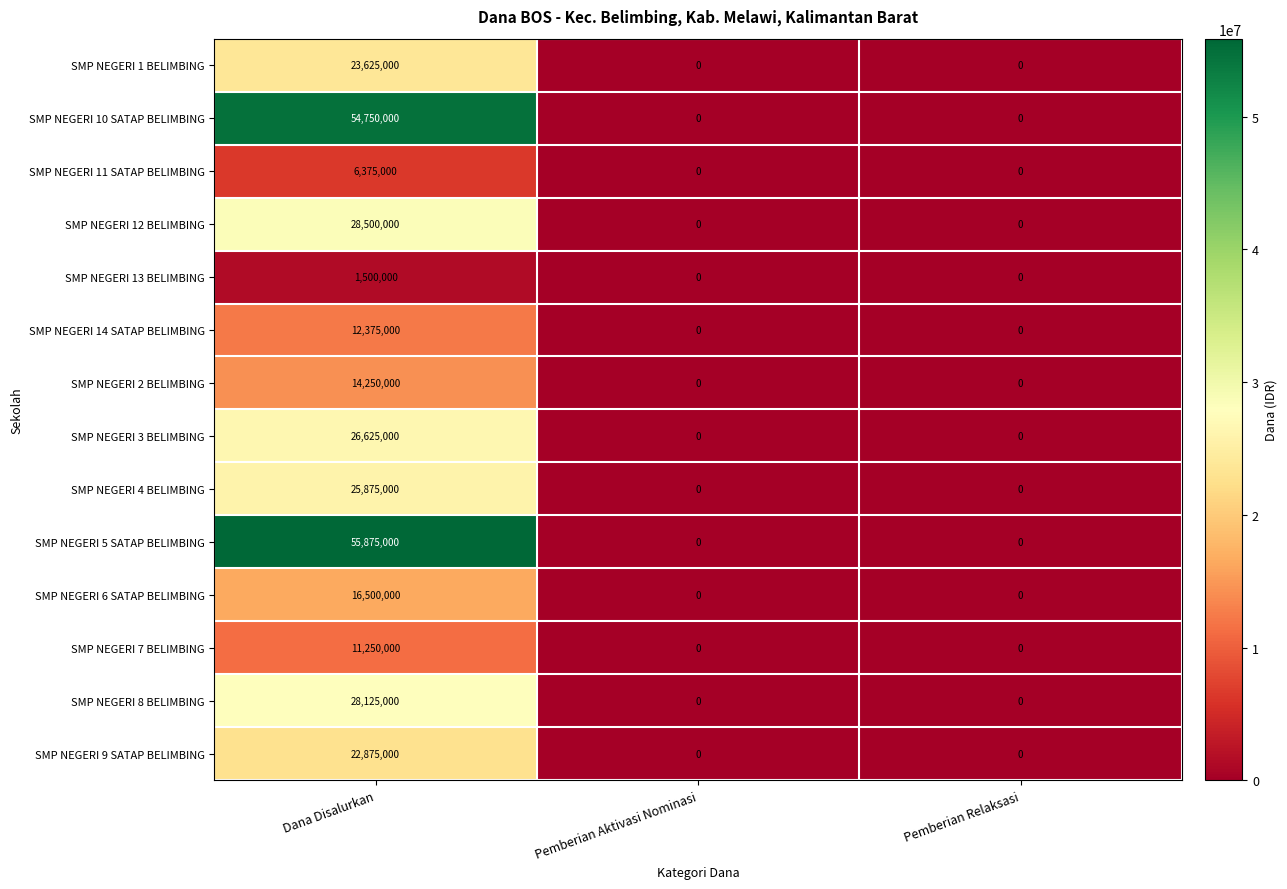

The value of SMP NEGERI 7 BELIMBING at Pemberian Aktivasi Nominasi is 3484886. True or false?

False